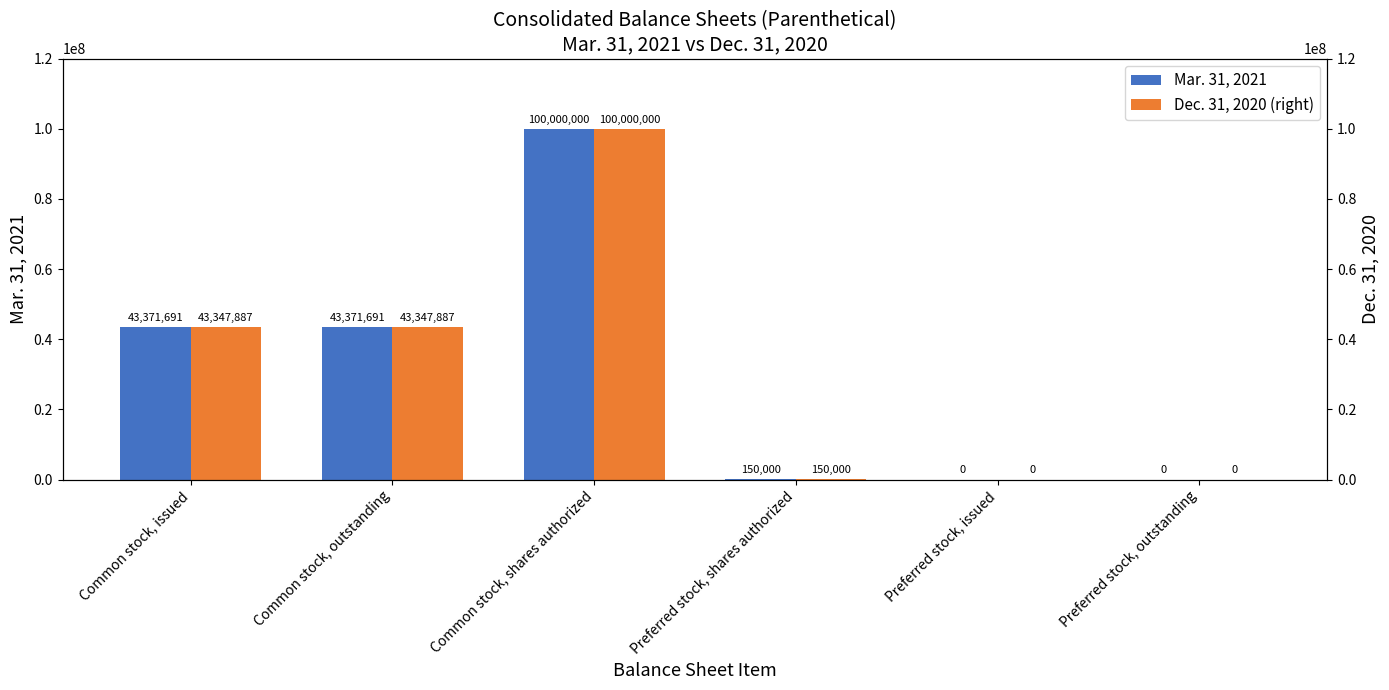

What is the greatest value displayed?

100000000